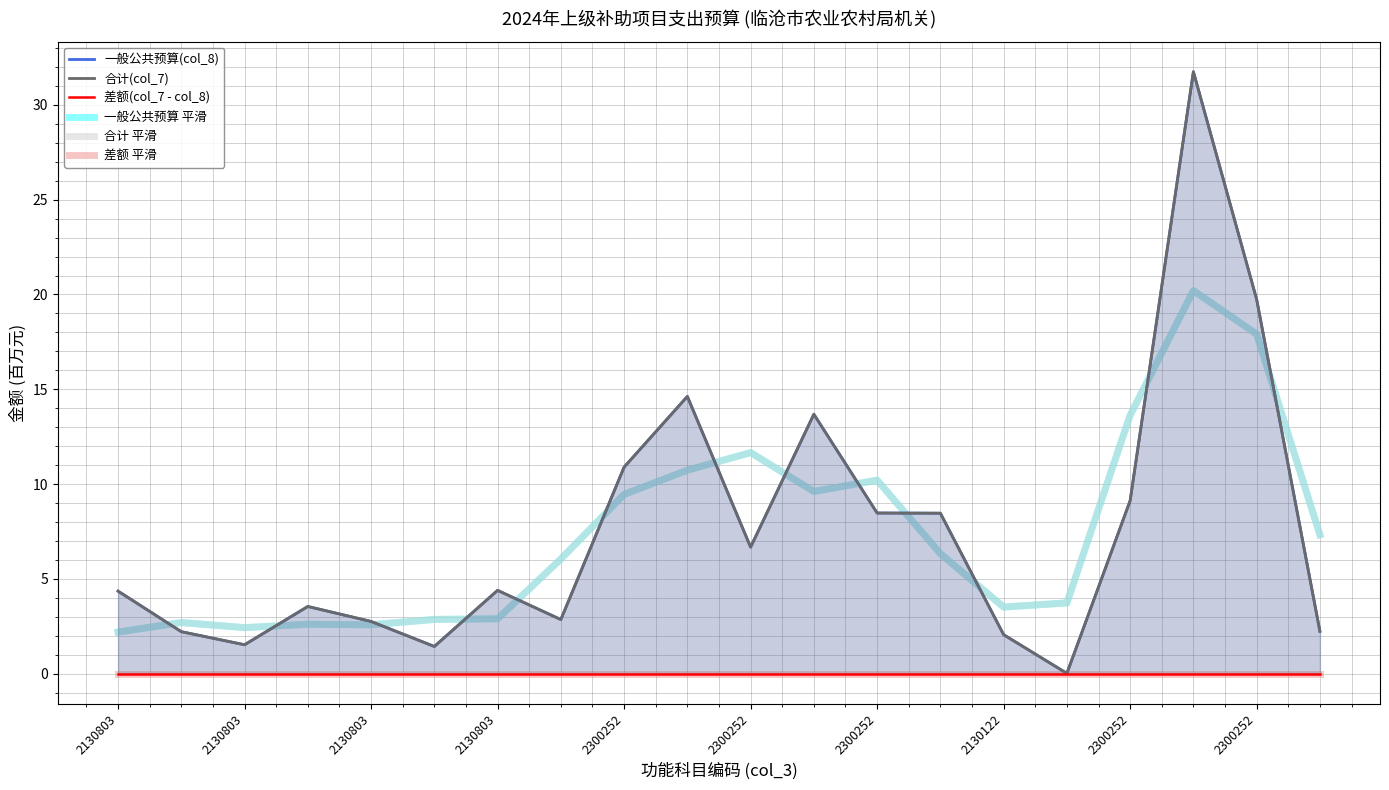

Which series changed the most between 14 and 19?

一般公共预算 平滑